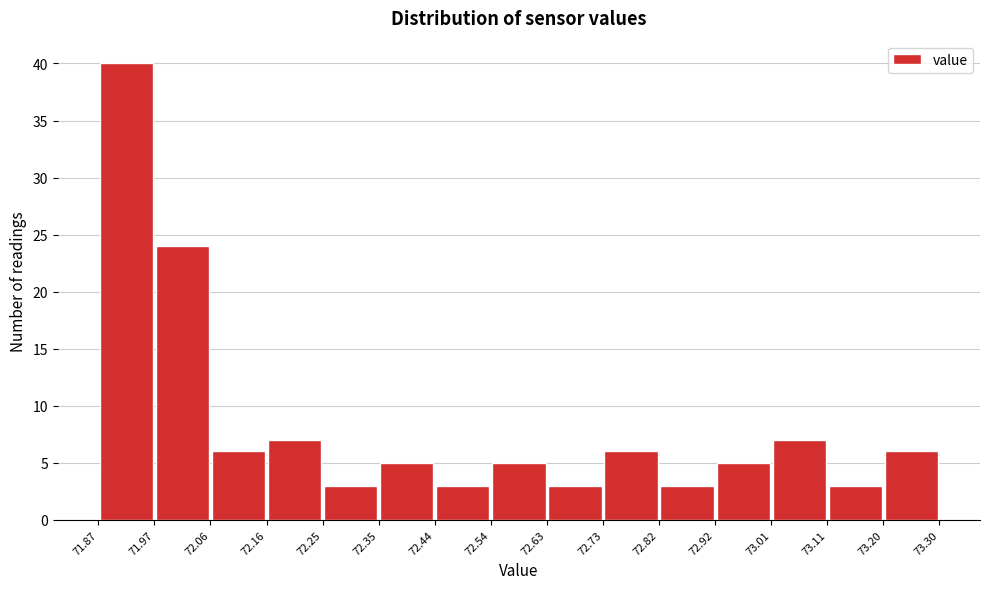

What is the height of the bar covering 72.92 to 73.01 on the x-axis? The values are not printed on the chart, so give them approximately, as read against the axis.

5